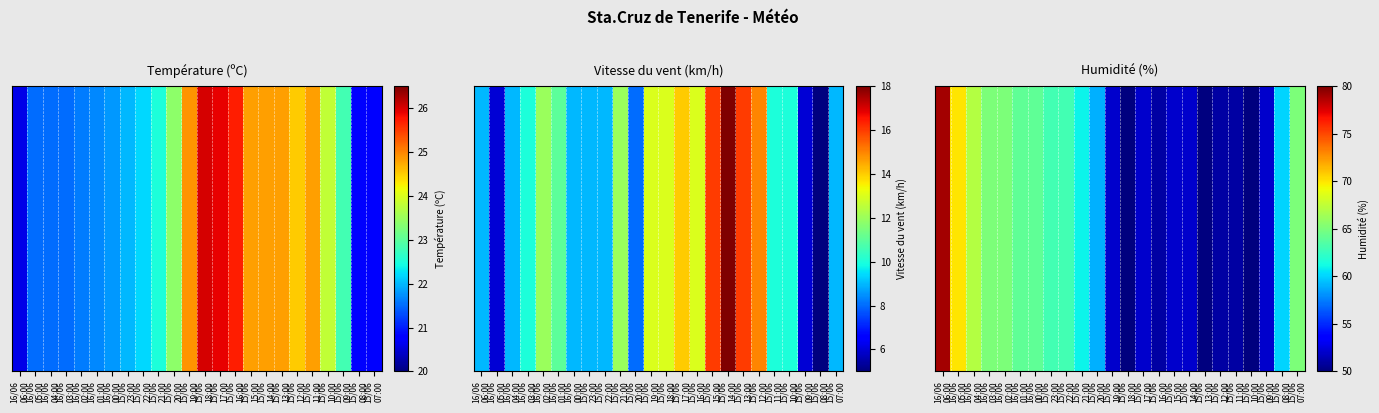

Rank the categories by value from lowest to highest.

15/06
18:00, 15/06
13:00, 15/06
10:00, 15/06
16:00, 15/06
12:00, 15/06
11:00, 15/06
19:00, 15/06
17:00, 15/06
15:00, 15/06
14:00, 15/06
09:00, 15/06
20:00, 15/06
08:00, 15/06
21:00, 15/06
23:00, 15/06
22:00, 16/06
01:00, 16/06
00:00, 16/06
03:00, 16/06
02:00, 15/06
07:00, 16/06
04:00, 16/06
05:00, 16/06
06:00